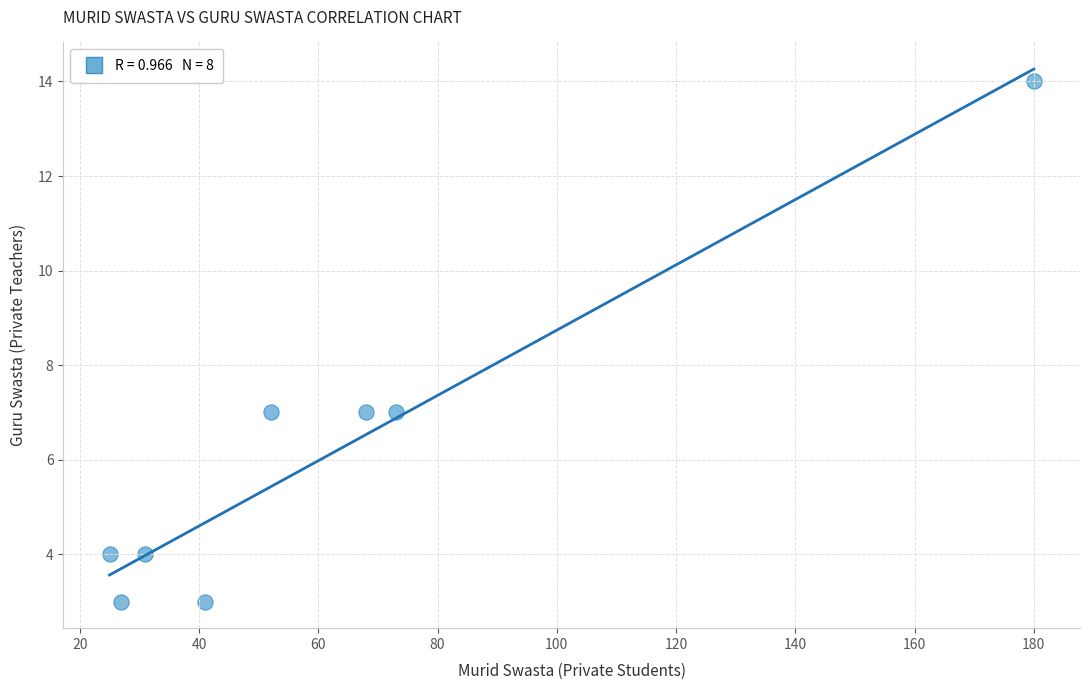

What is the range of X values (max minus min)?

155